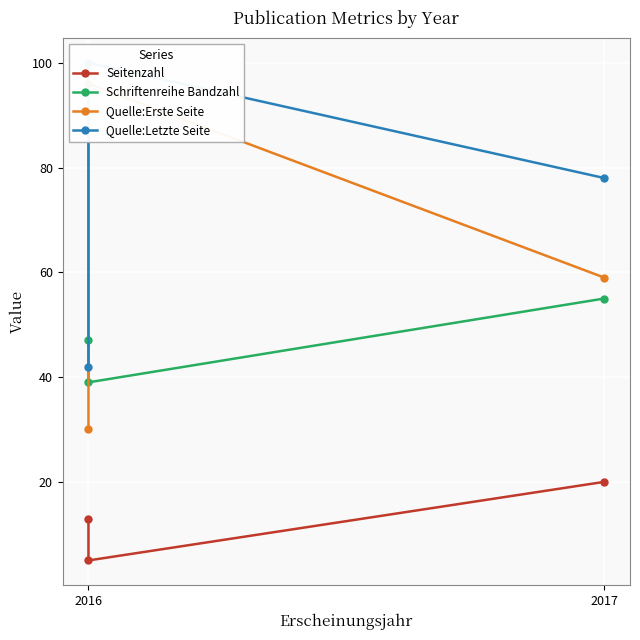

The Quelle:Letzte Seite series shows 31 at 2017. True or false?

False